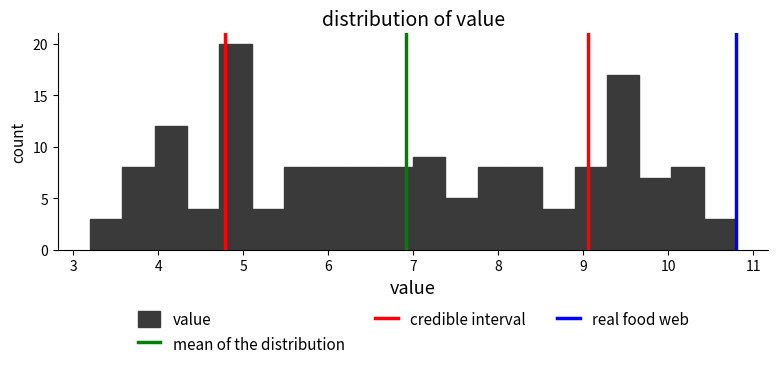

Around what value on the x-axis is the tallest bar? Give the approximate position of its centre, as read against the axis.

4.9